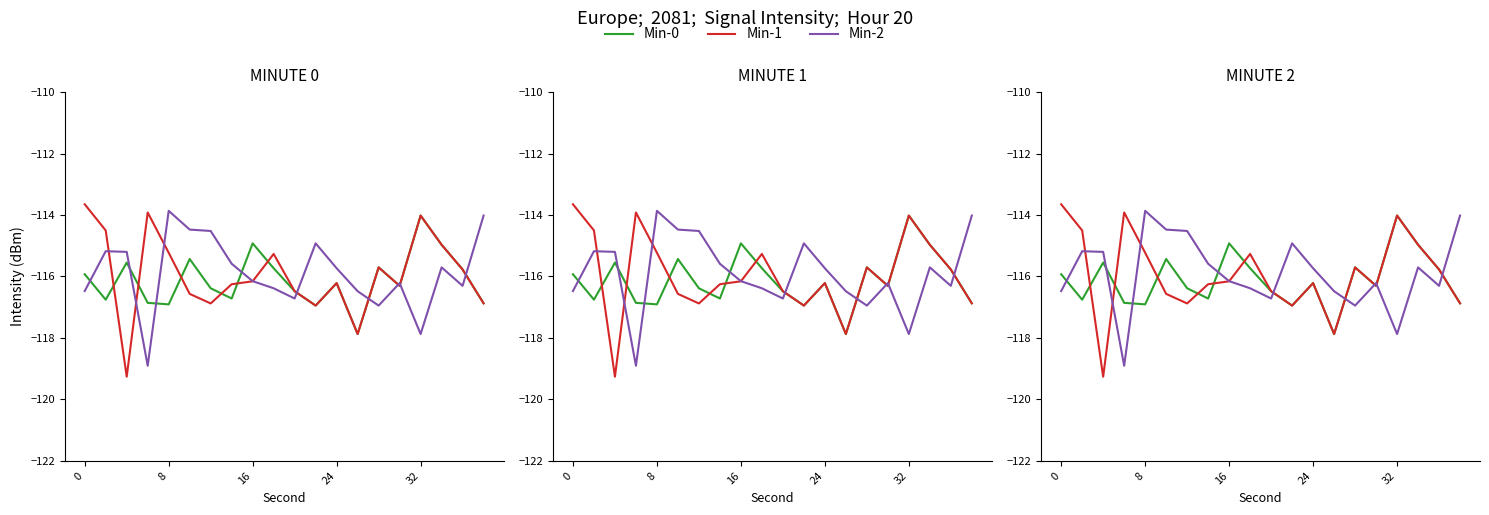

The value of Min-1 at 24 is -179.9. True or false?

False